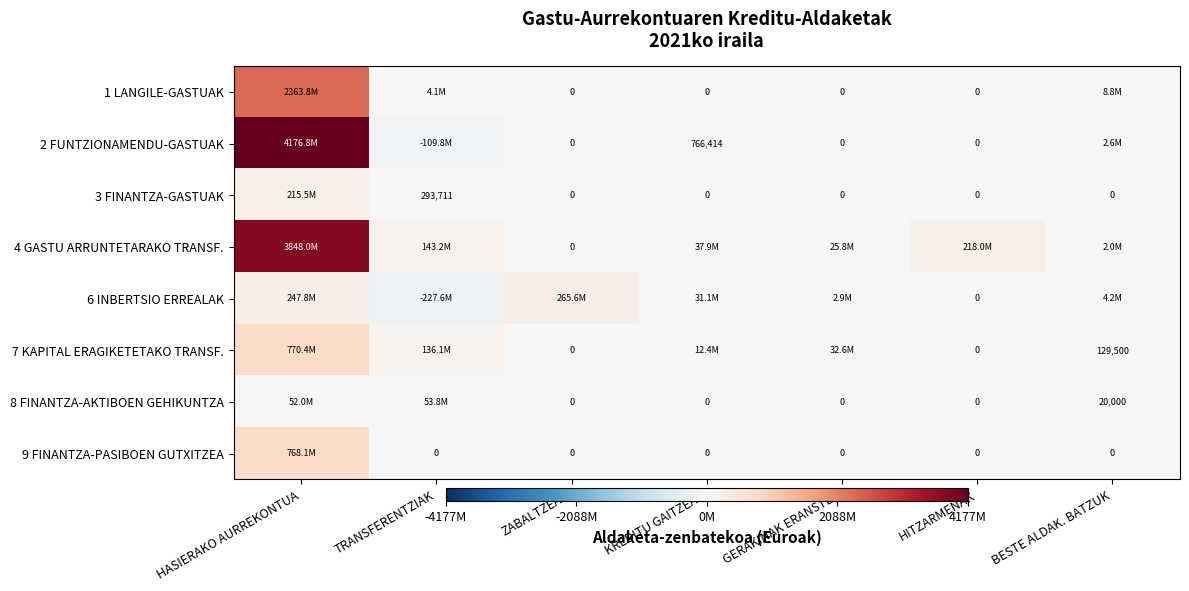

How many values in the 1 LANGILE-GASTUAK series exceed 0?

3